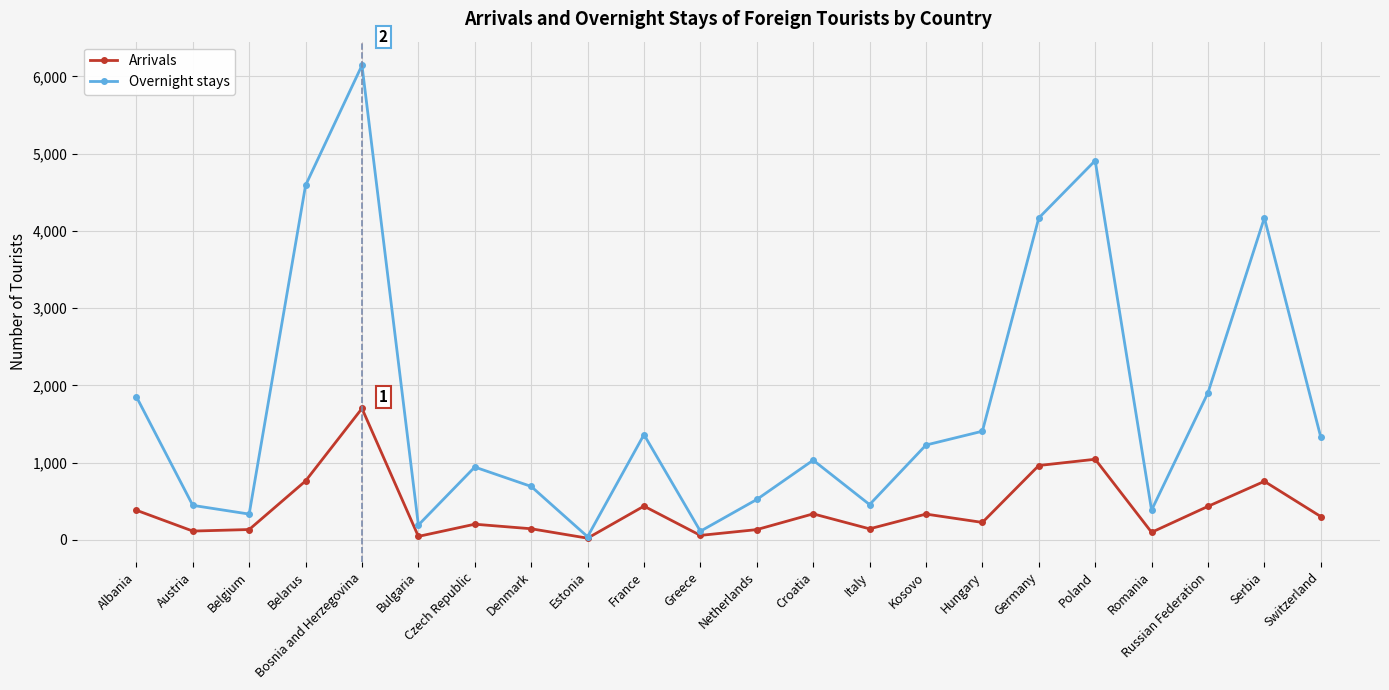

Which series has the largest range (max minus min)?

Overnight stays